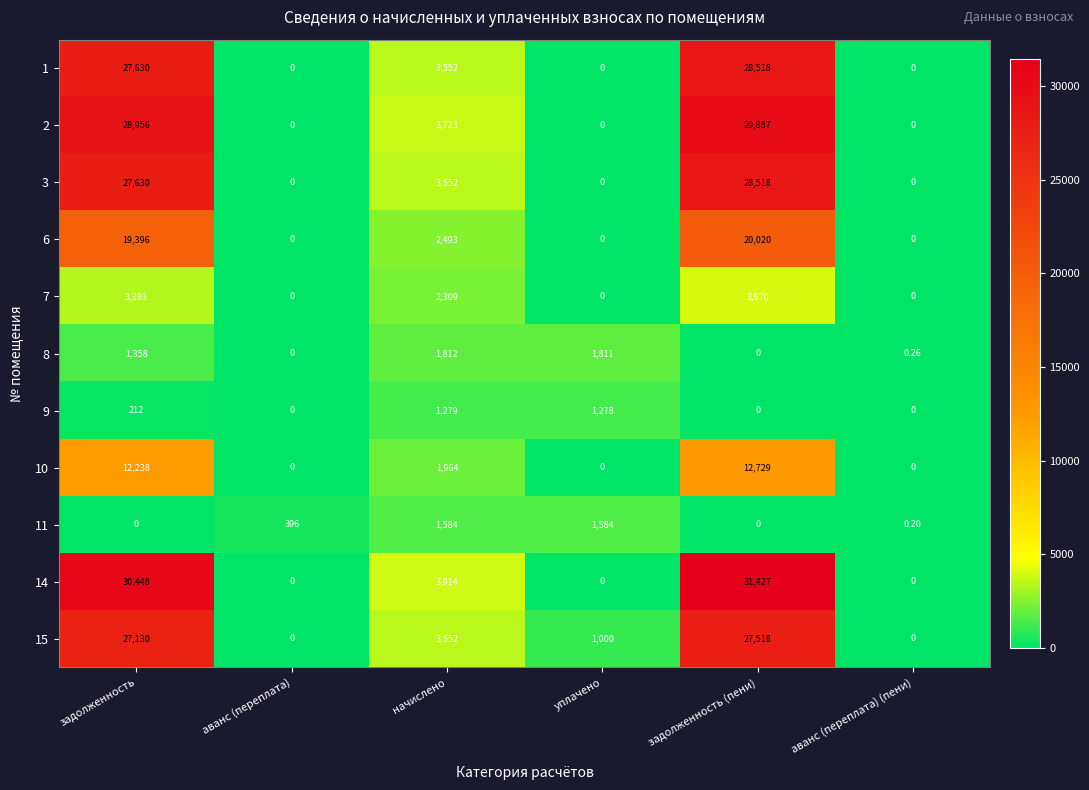

At which category does the chart reach its peak across all series?

задолженность (пени)